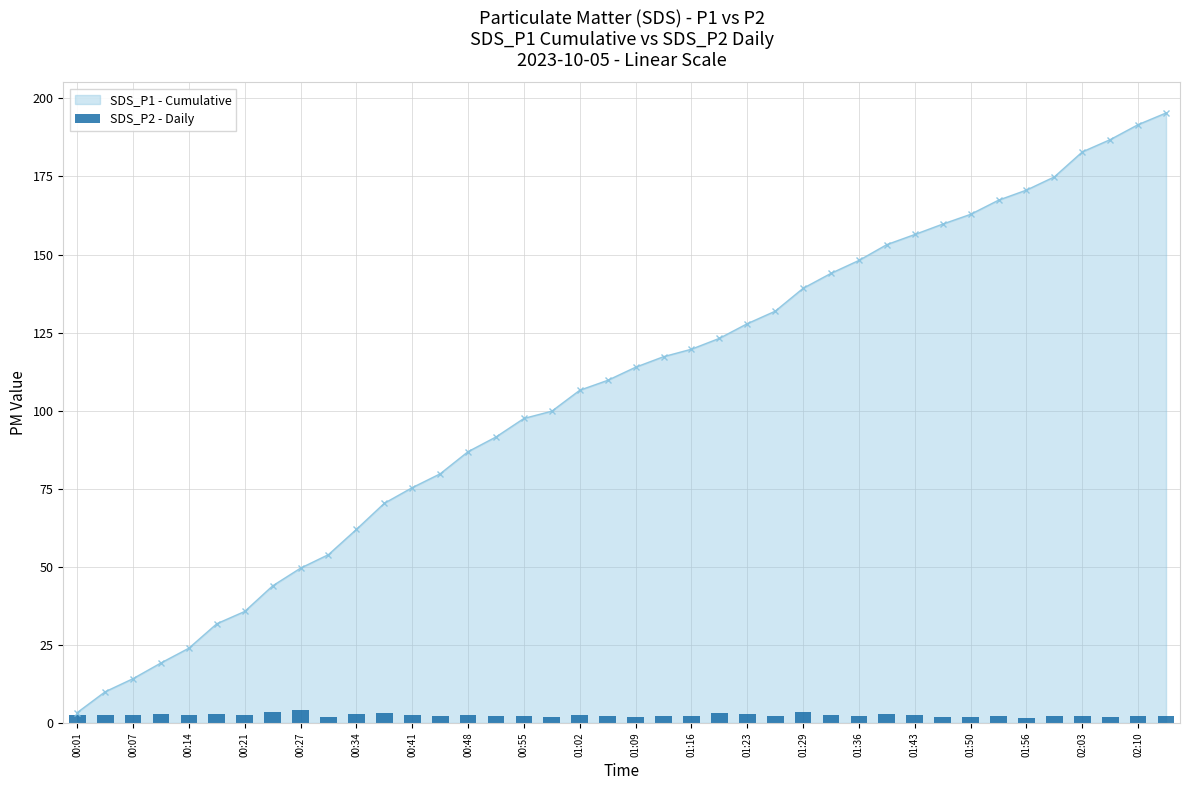

What is the maximum value for SDS_P1 - Cumulative?

195.3